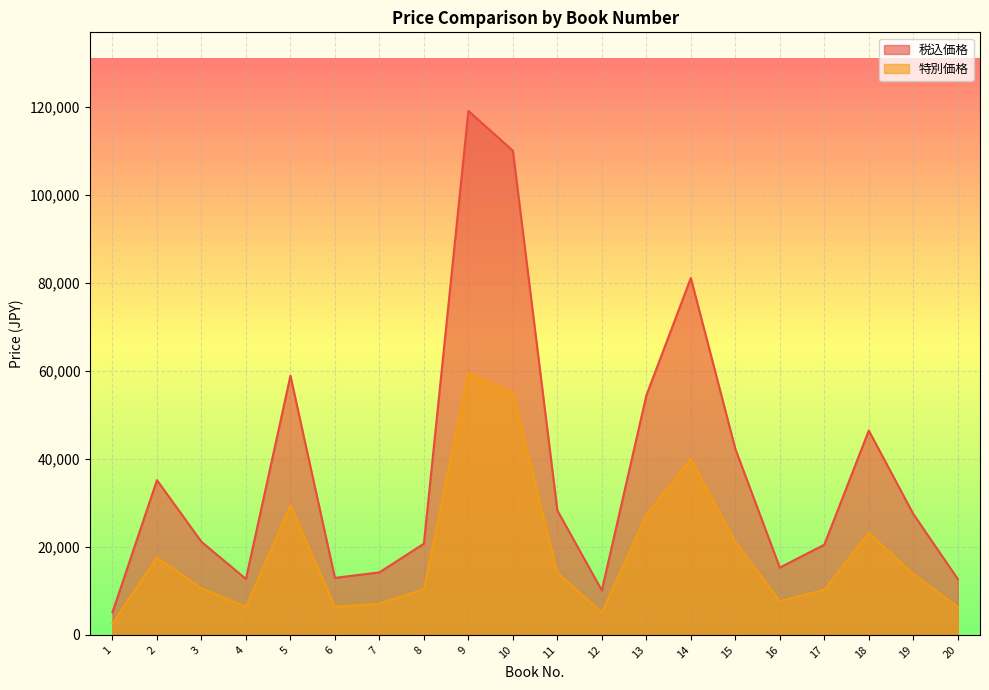

At which label does 税込価格 reach its minimum?

1